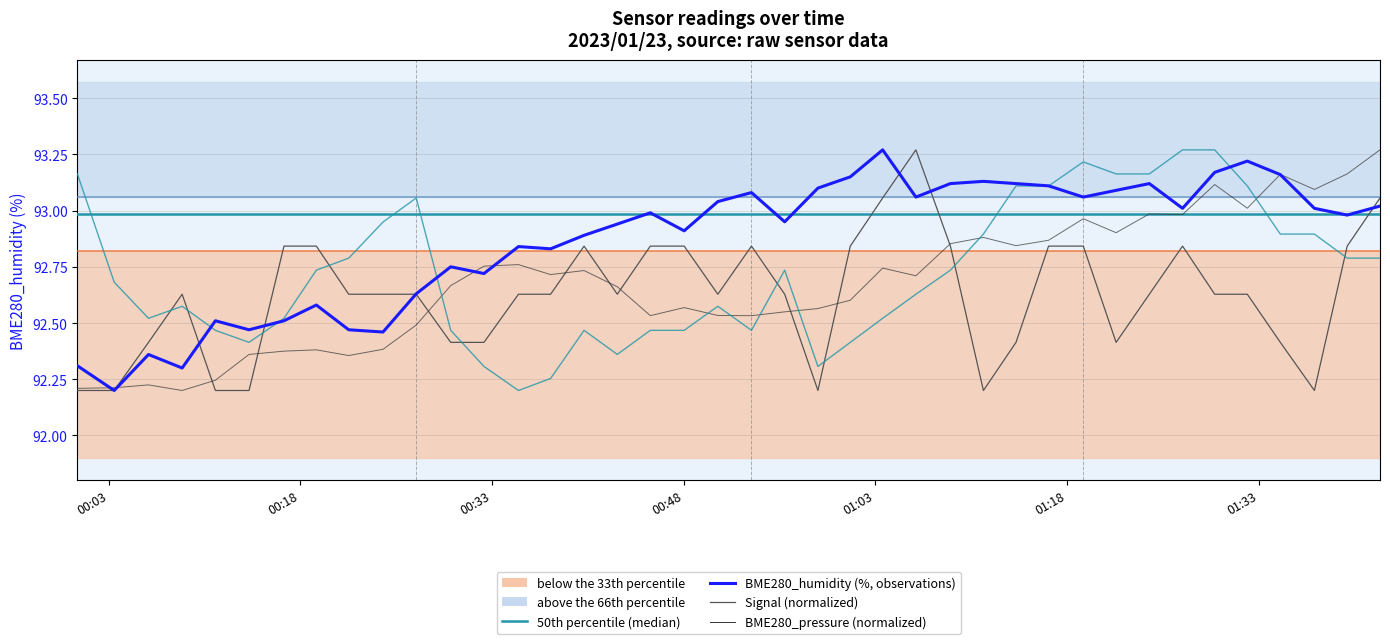

How many categories are shown in the chart?

40